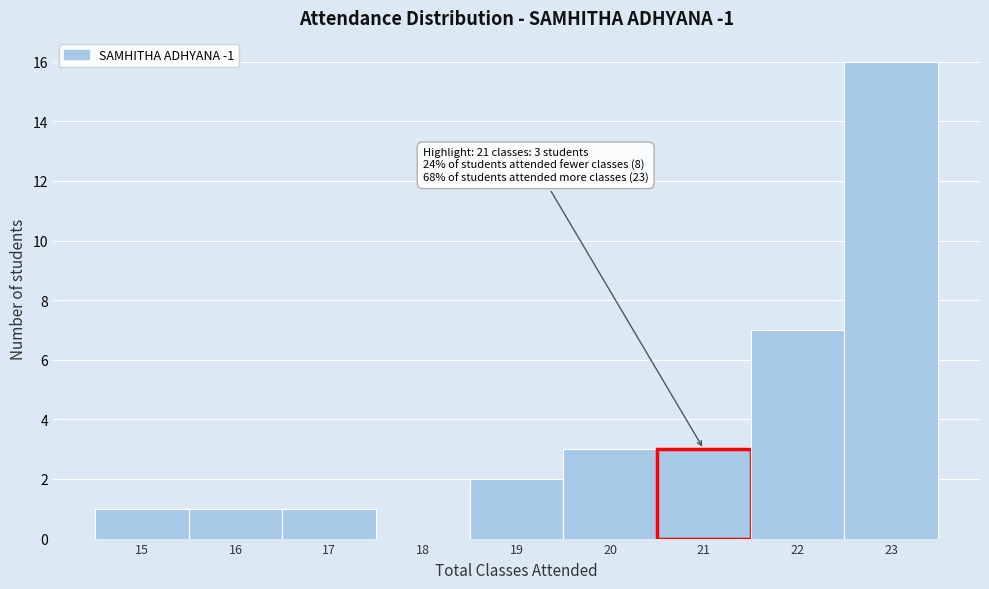

Over which range of the x-axis is the bar tallest?

22.5 to 23.5